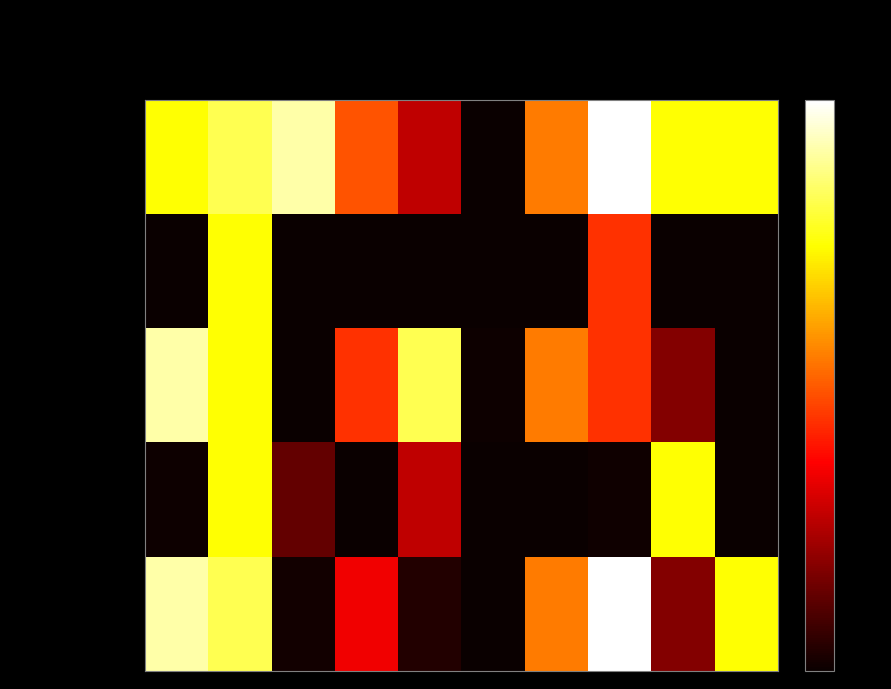

At how many categories does at least one series exceed 0?

10